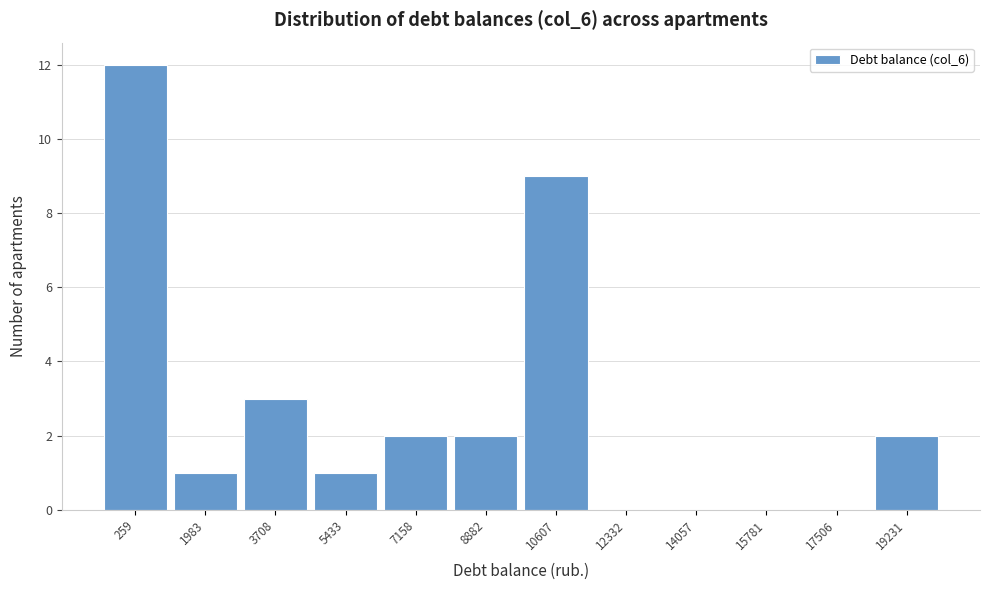

Reading right to left, transcribe all the data shown in this chart.

19231=2	17506=0	15781=0	14057=0	12332=0	10607=9	8882=2	7158=2	5433=1	3708=3	1983=1	259=12